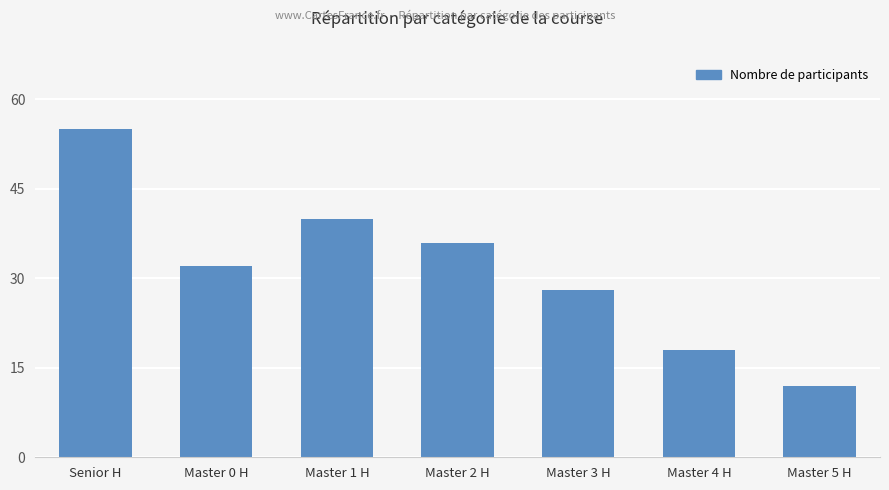

At which category does the chart reach its minimum across all series?

Master 5 H